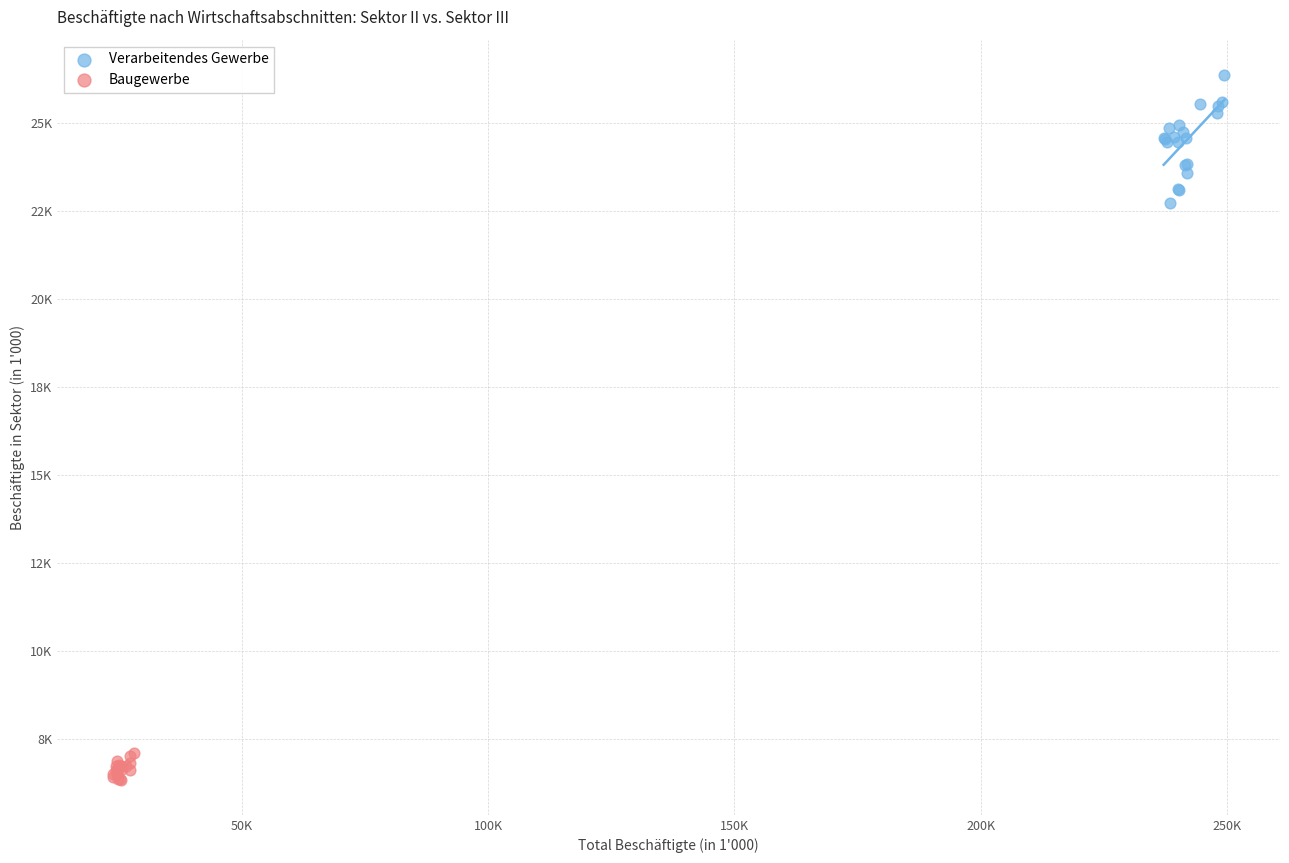

What are all the series names shown in the legend?

Verarbeitendes Gewerbe, Baugewerbe